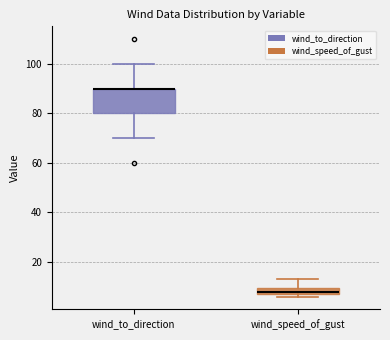

Where is the lower edge of the box for wind_to_direction on the y-axis? The values are not printed on the chart, so give them approximately, as read against the axis.

80